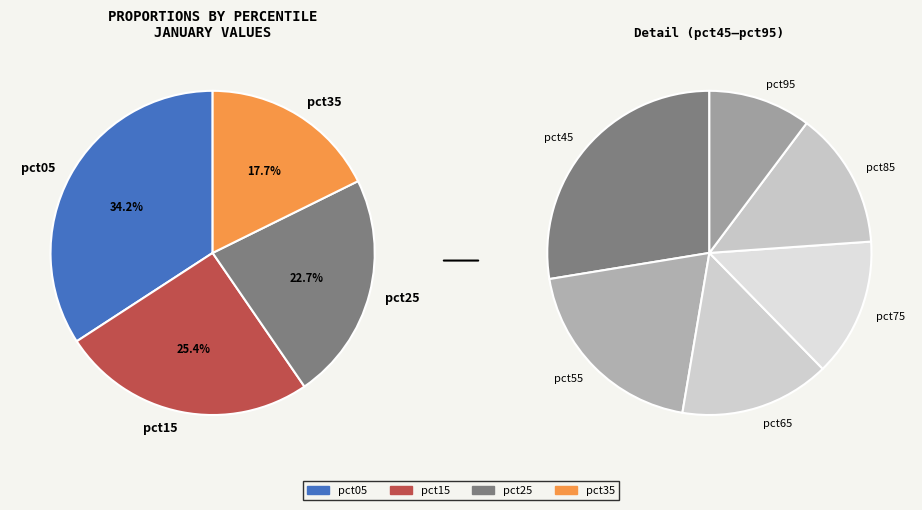

Which slice is the smallest?

pct95